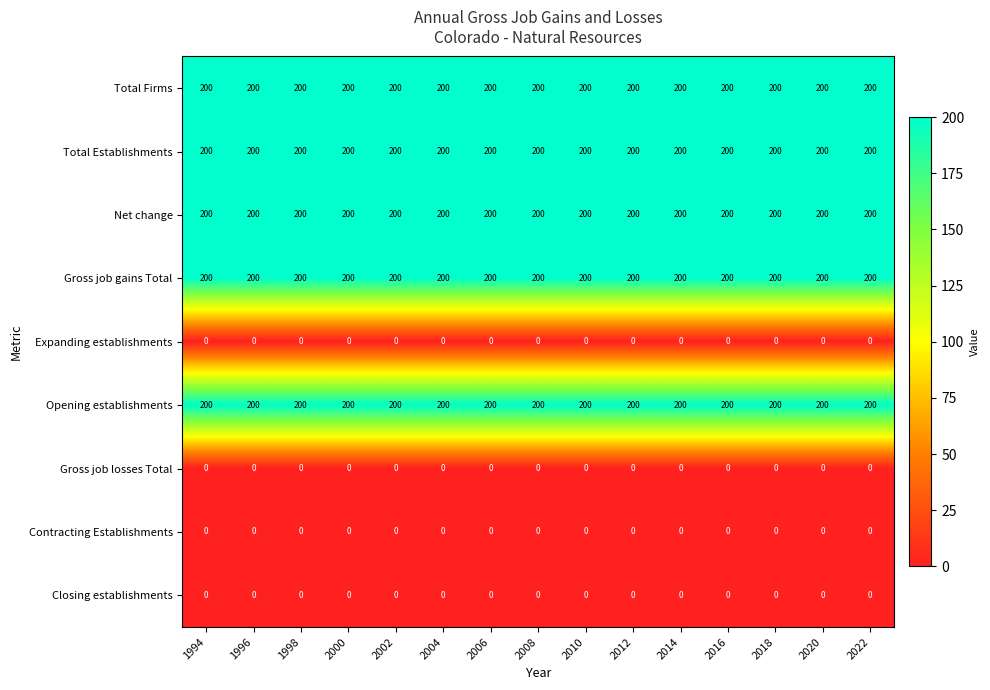

What is the spread (max minus min) of values at 2000?

200